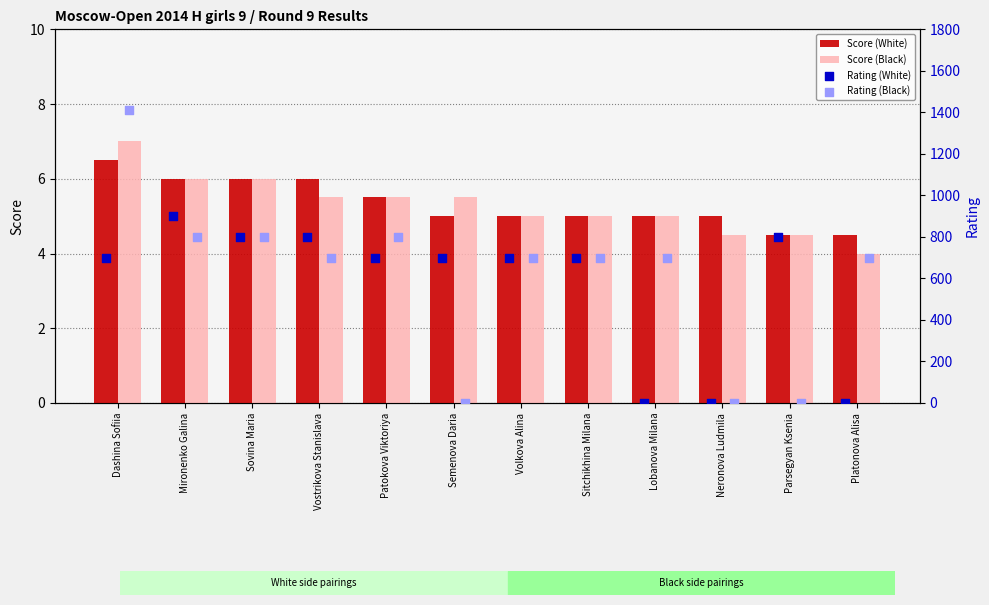

The Score (White) series shows 4.5 at Parsegyan Ksenia. True or false?

True